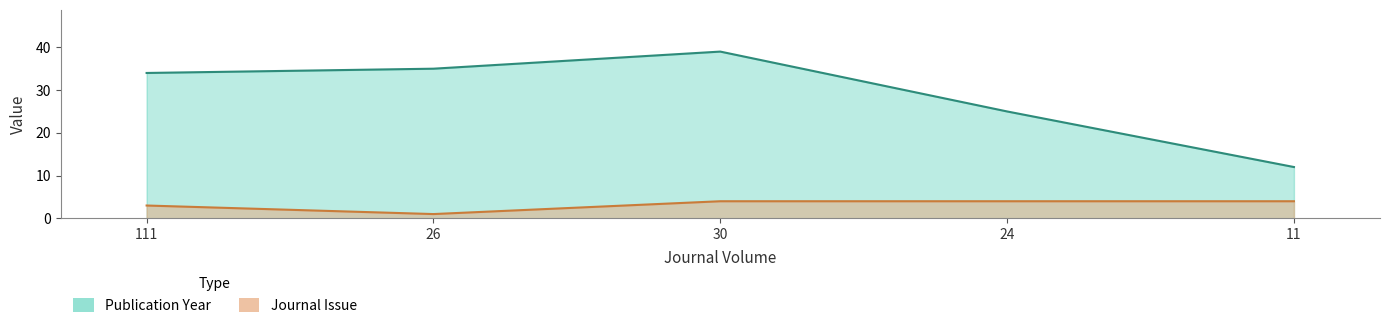

Which label corresponds to the largest value in the chart?

30